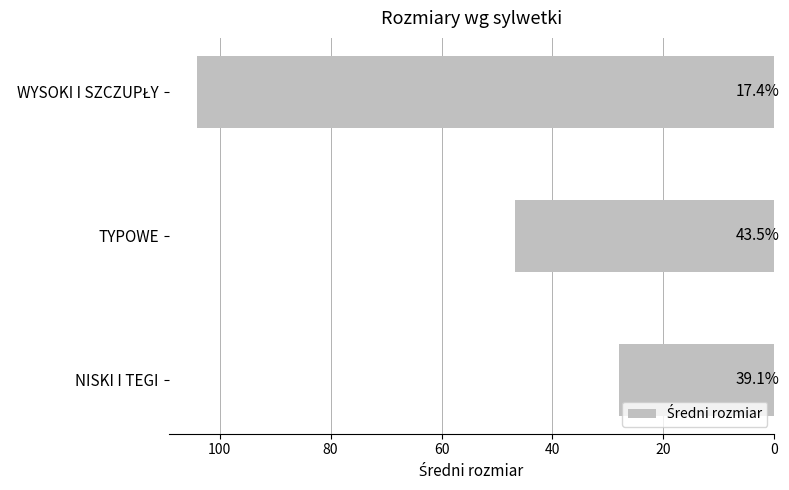

Does the chart contain stacked bars?

No